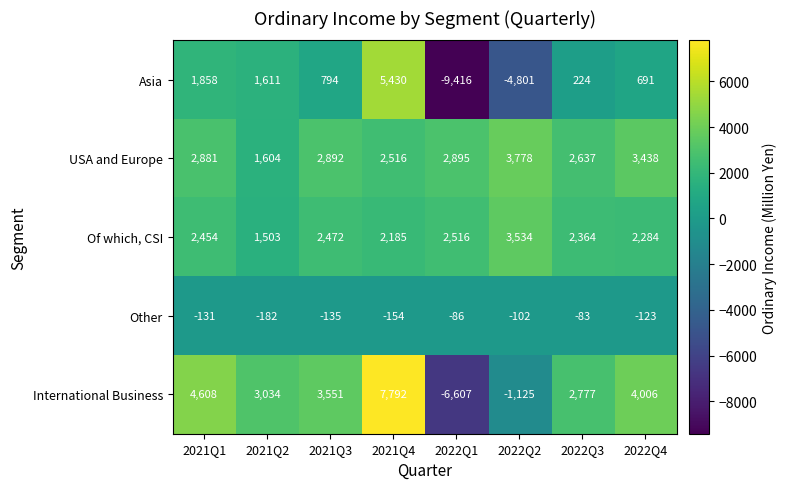

How many data points in International Business are less than 3551?

4